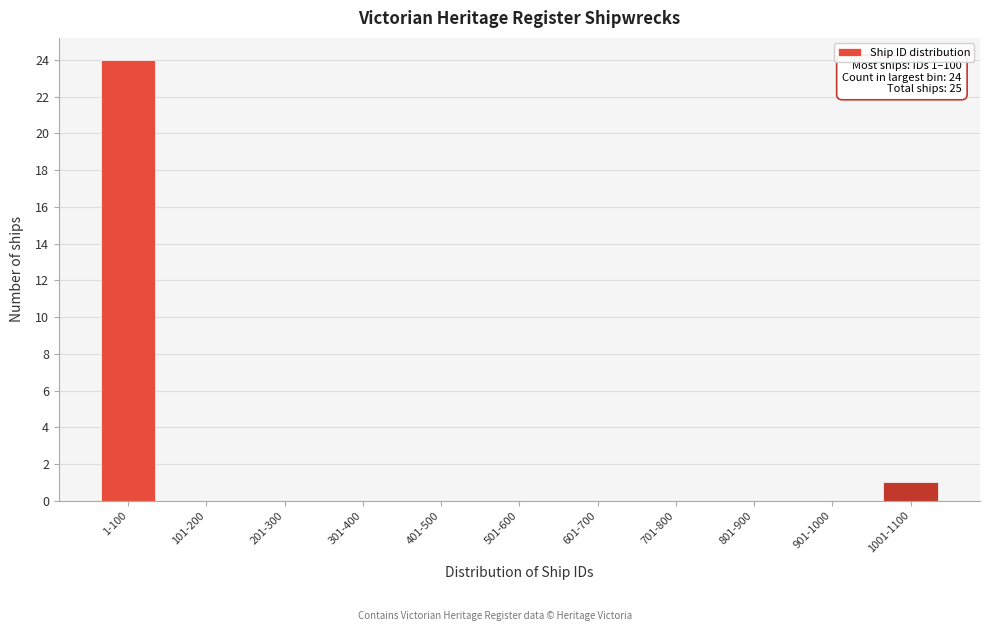

Reading right to left, extract all data points from this chart.

1001-1100=1	901-1000=0	801-900=0	701-800=0	601-700=0	501-600=0	401-500=0	301-400=0	201-300=0	101-200=0	1-100=24